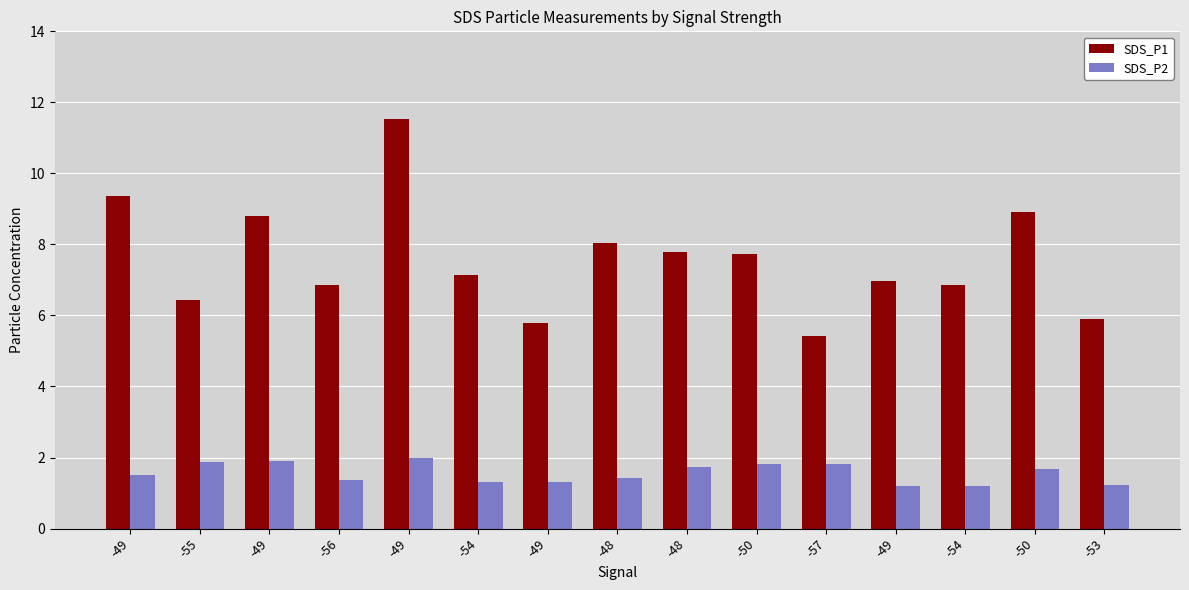

What is the total value across all series at -49?

10.9